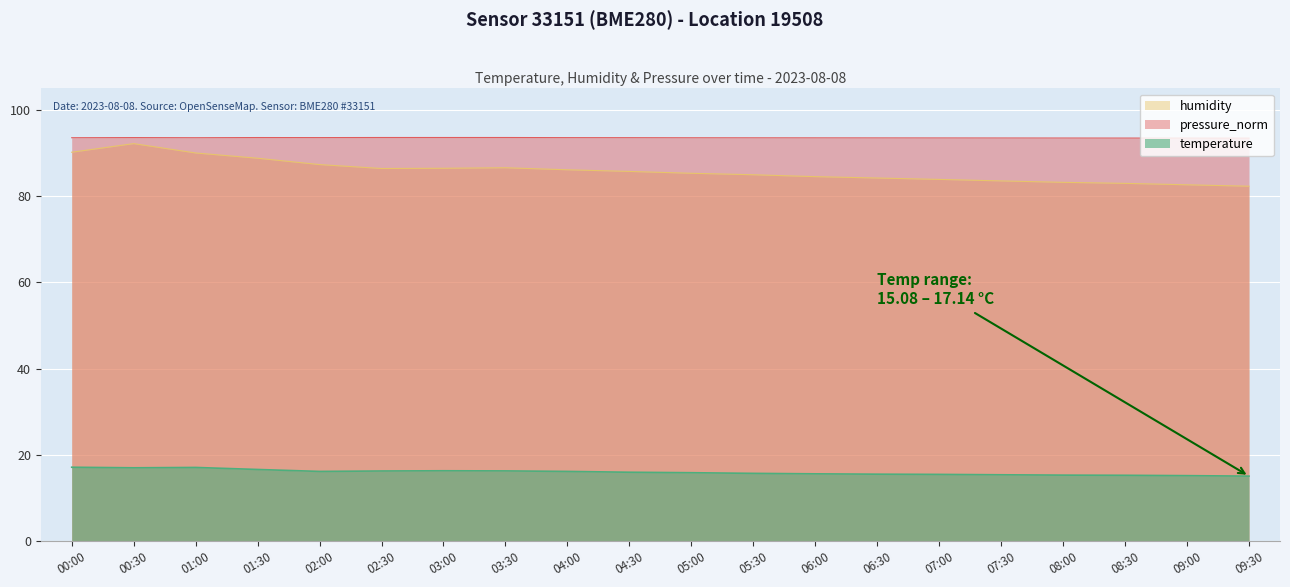

List the labels in order of humidity value, smallest first.

09:30, 09:00, 08:30, 08:00, 07:30, 07:00, 06:30, 06:00, 05:30, 05:00, 04:30, 04:00, 02:30, 03:00, 03:30, 02:00, 01:30, 01:00, 00:00, 00:30